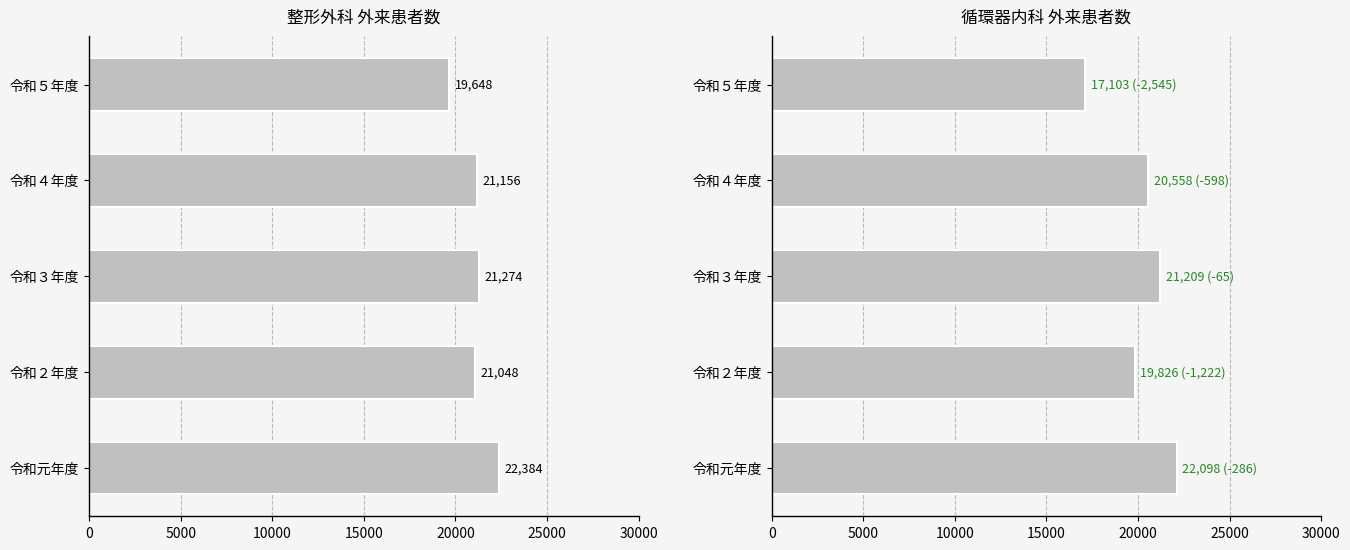

What is the total value across all series at 令和元年度?

44482